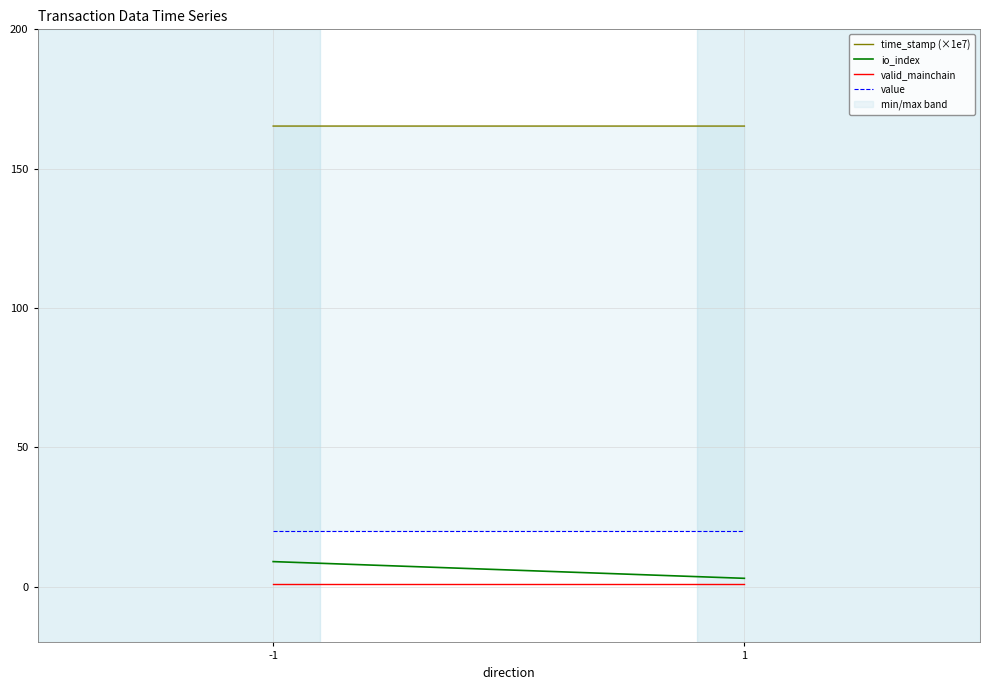

What is the spread (max minus min) of values at 1?

164.3